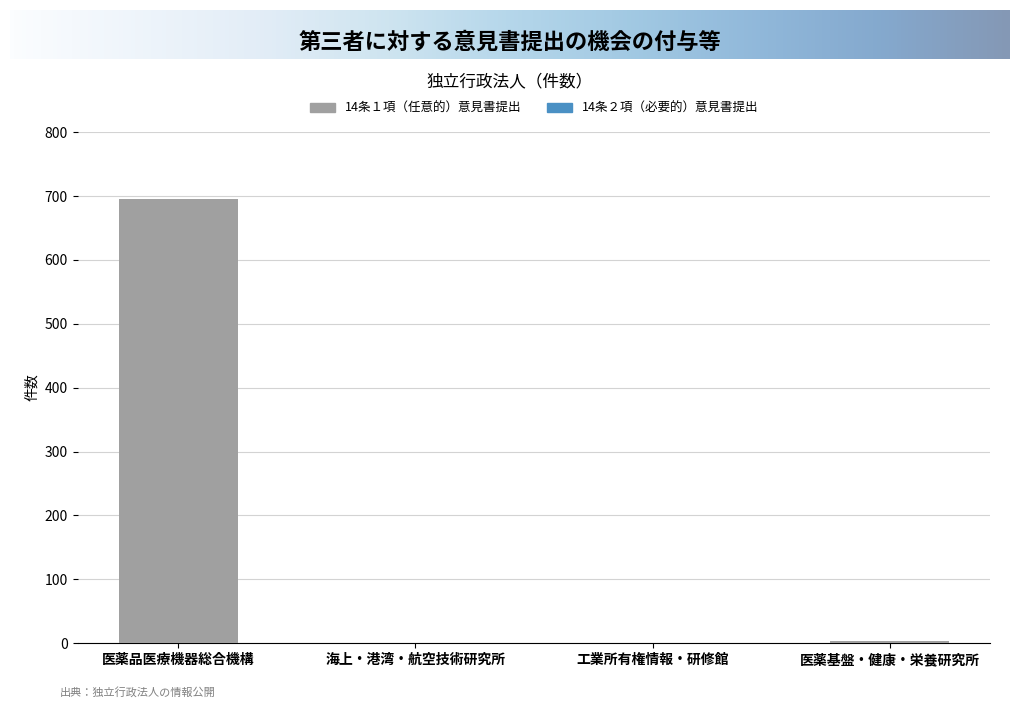

What is the difference between the values at 医薬基盤・健康・栄養研究所 and 海上・港湾・航空技術研究所?

2